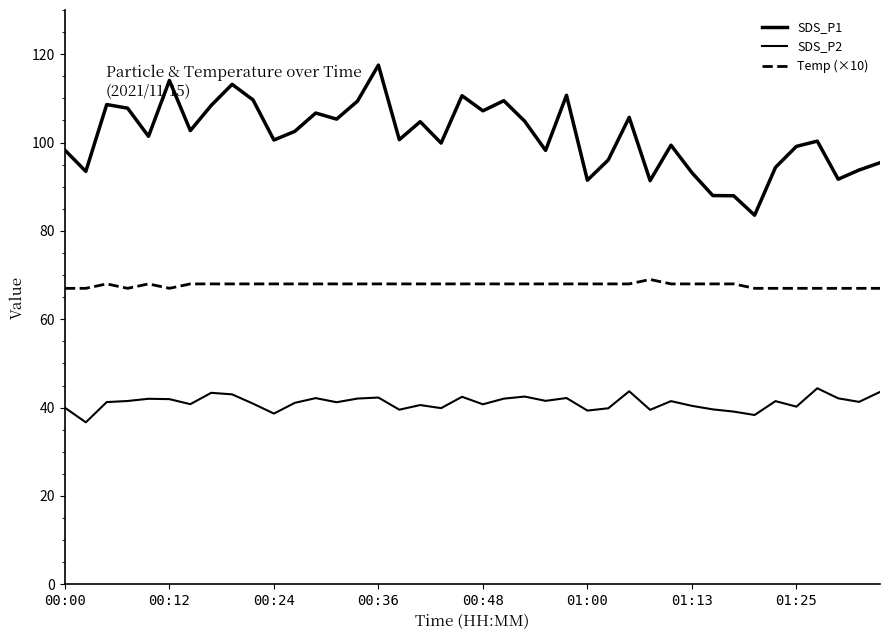

List the series in order of their overall mean, highest first.

SDS_P1, Temp (×10), SDS_P2